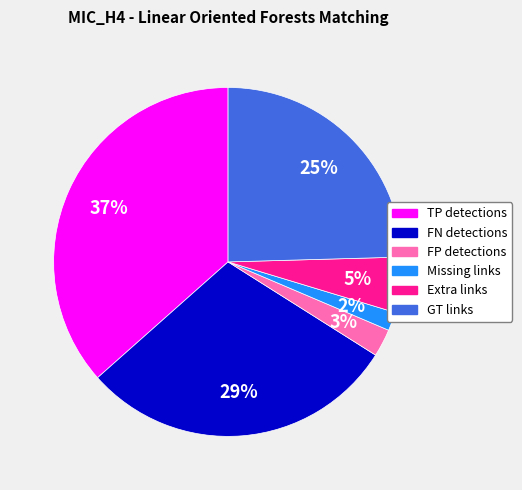

To the nearest percent, what is the combined percentage of FN detections and FP detections?

32%